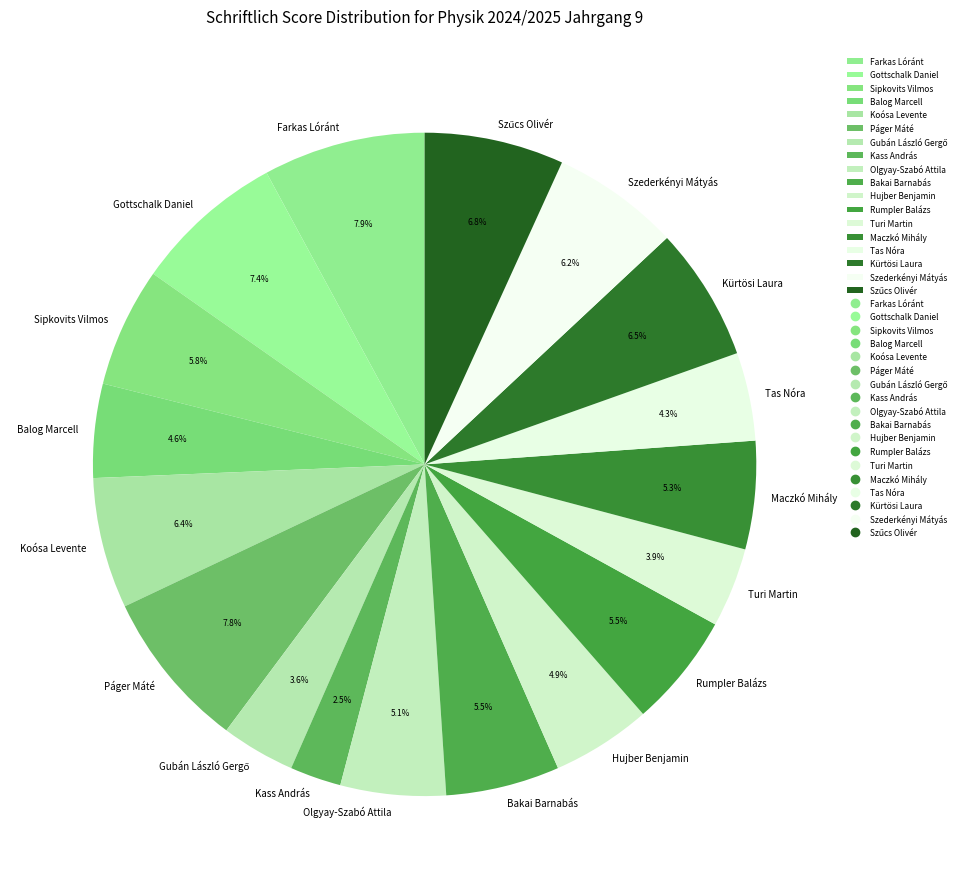

True or false: Olgyay-Szabó Attila accounts for 1% of the total.

False